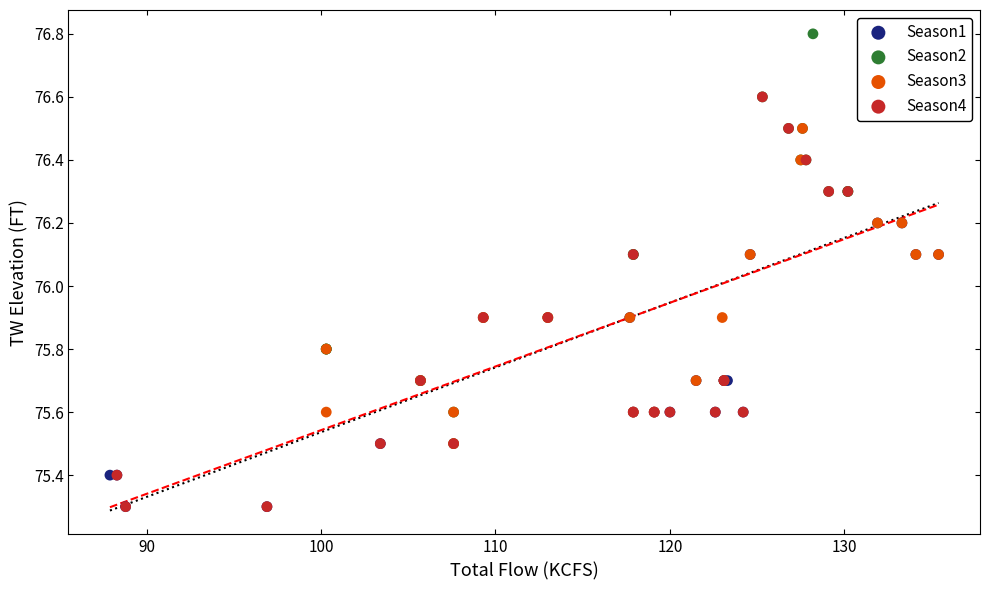

What are all the series names shown in the legend?

Season1, Season2, Season3, Season4